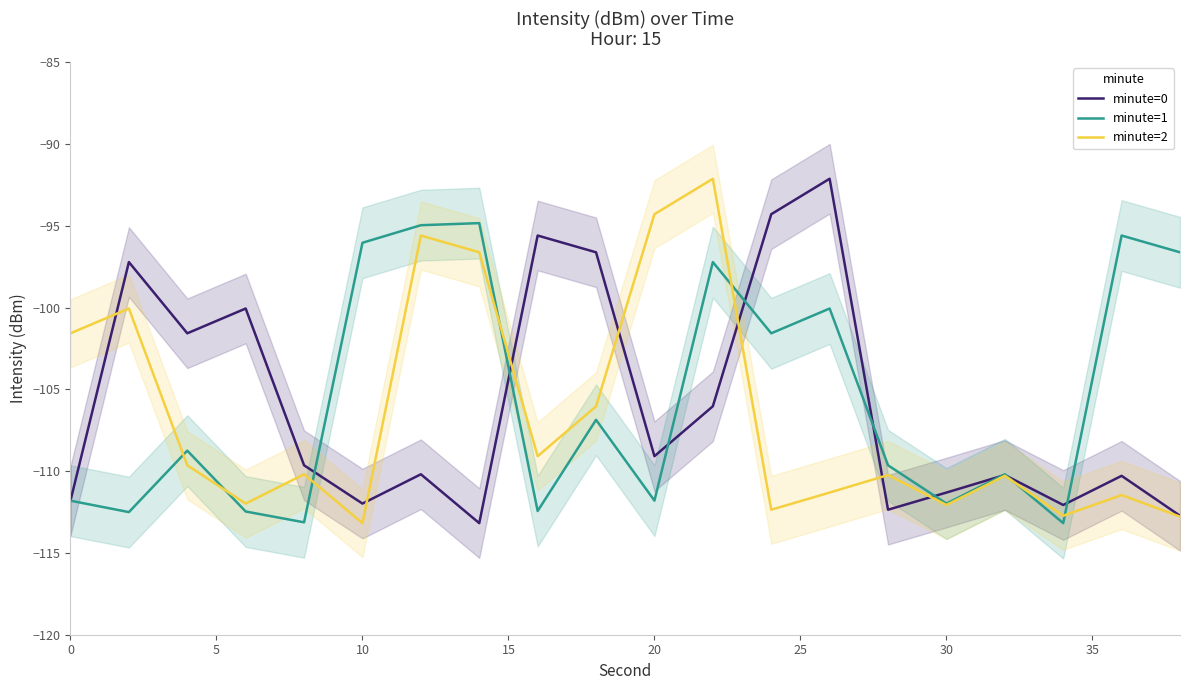

Where does the minute=1 series first go above -108?

10